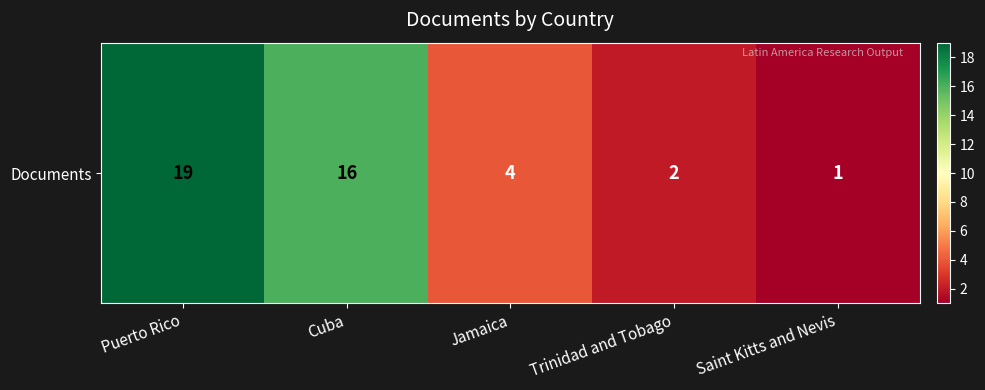

At which label is the value closest to 10?

Cuba